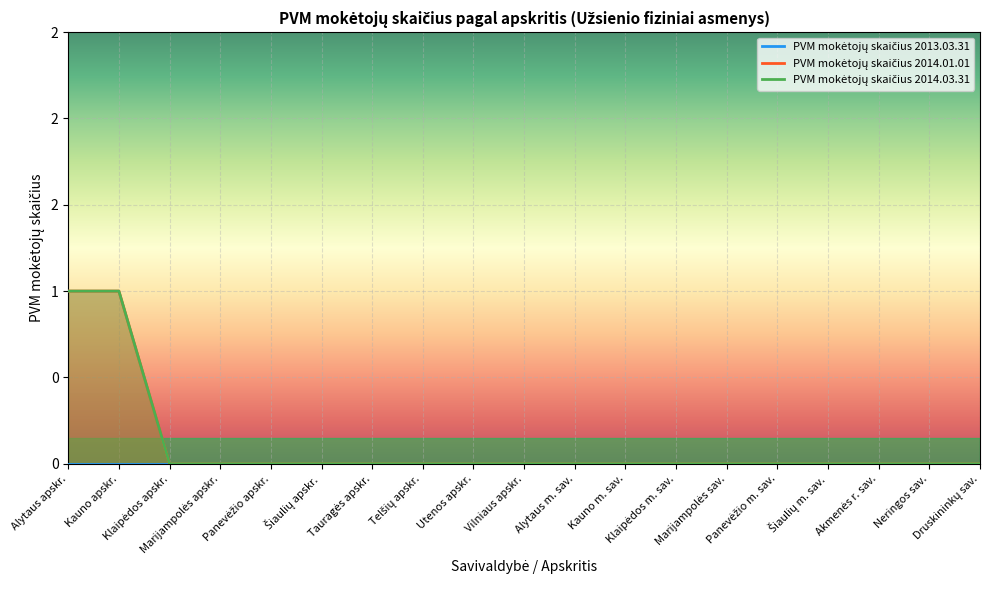

How many data points in PVM mokėtojų skaičius 2014.03.31 are above 0?

2